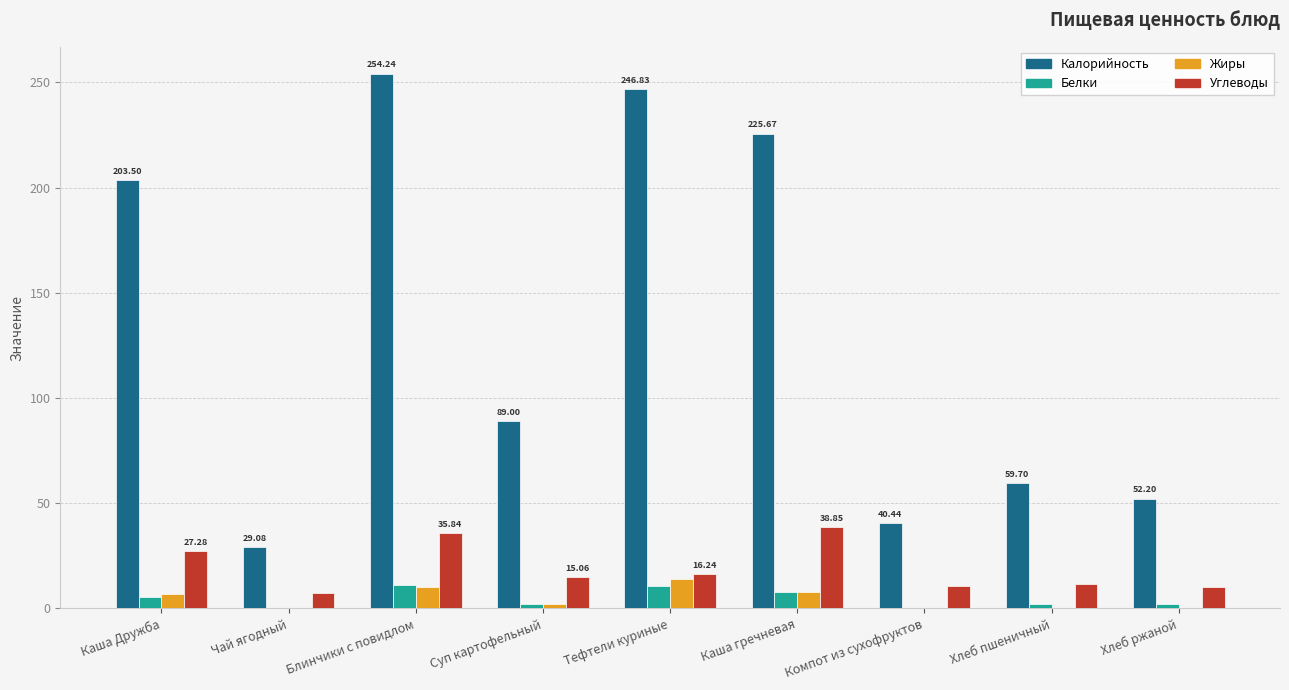

Which series has the largest total across all categories?

Калорийность